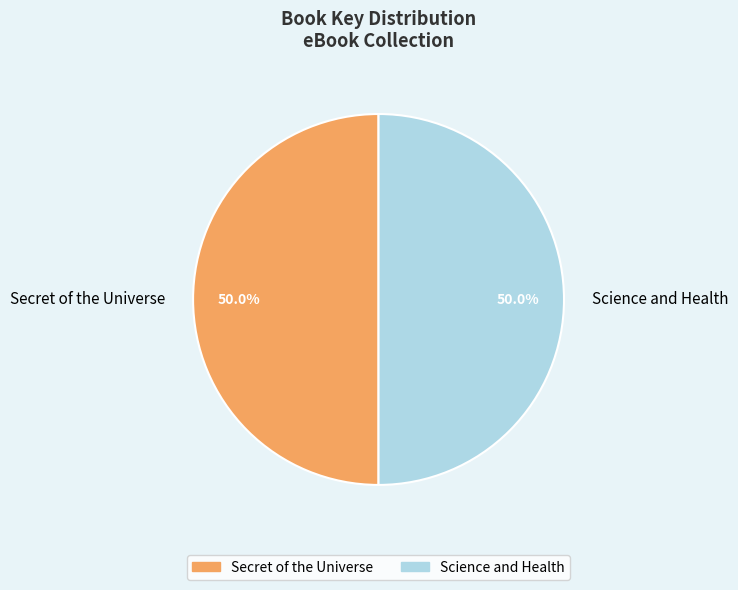

What is the total percentage of Science and Health and Secret of the Universe?

100.0%